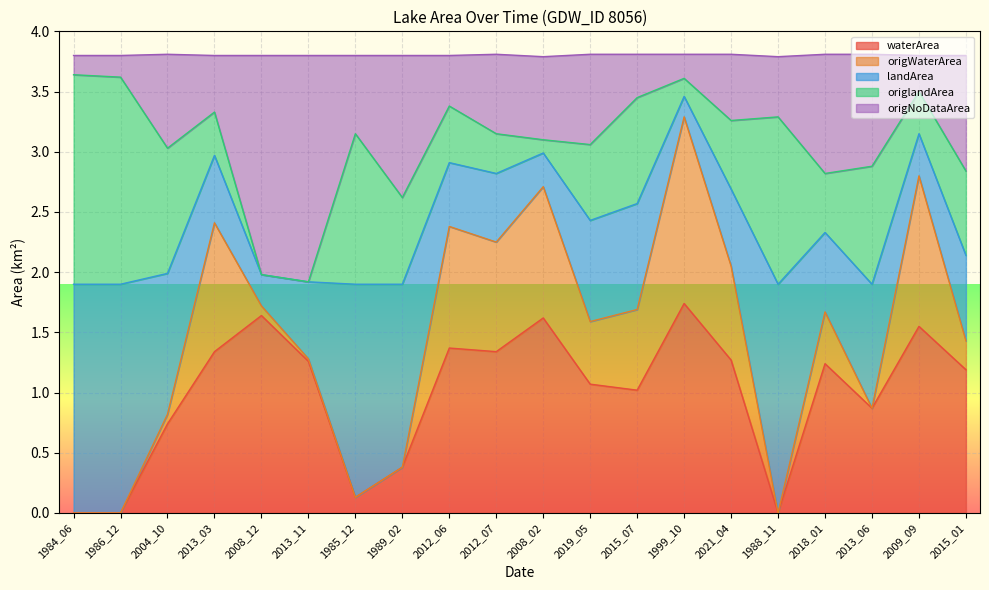

At which label does waterArea reach its peak?

1999_10